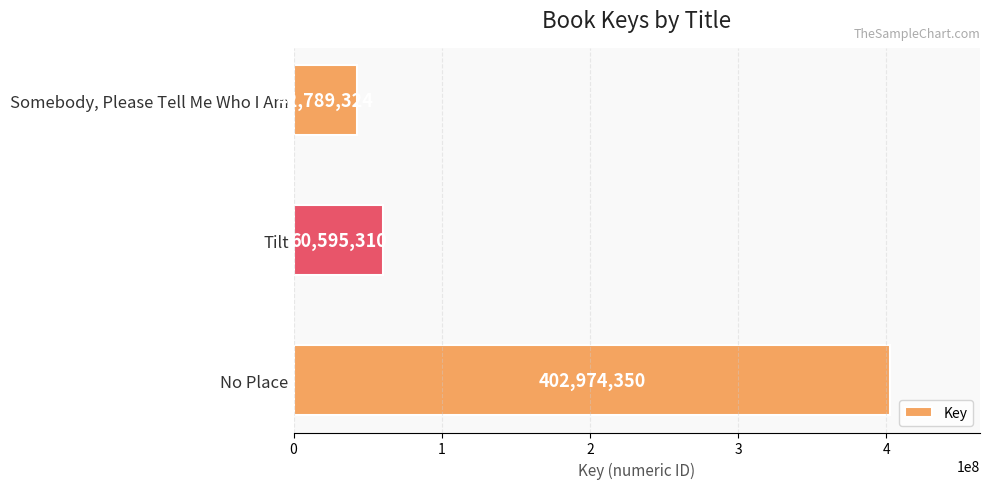

What is the average value?

168786328